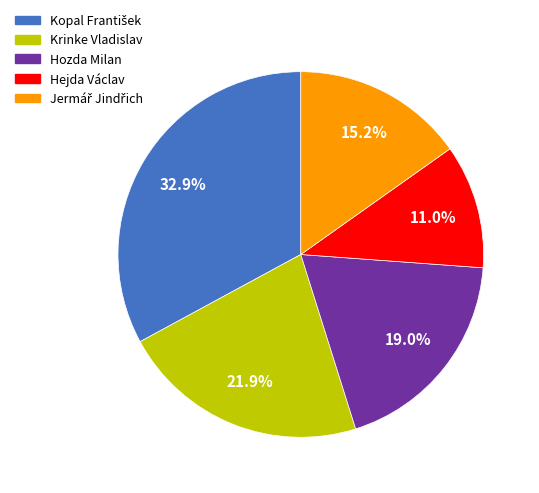

Which category has the smallest portion of the pie?

Hejda Václav